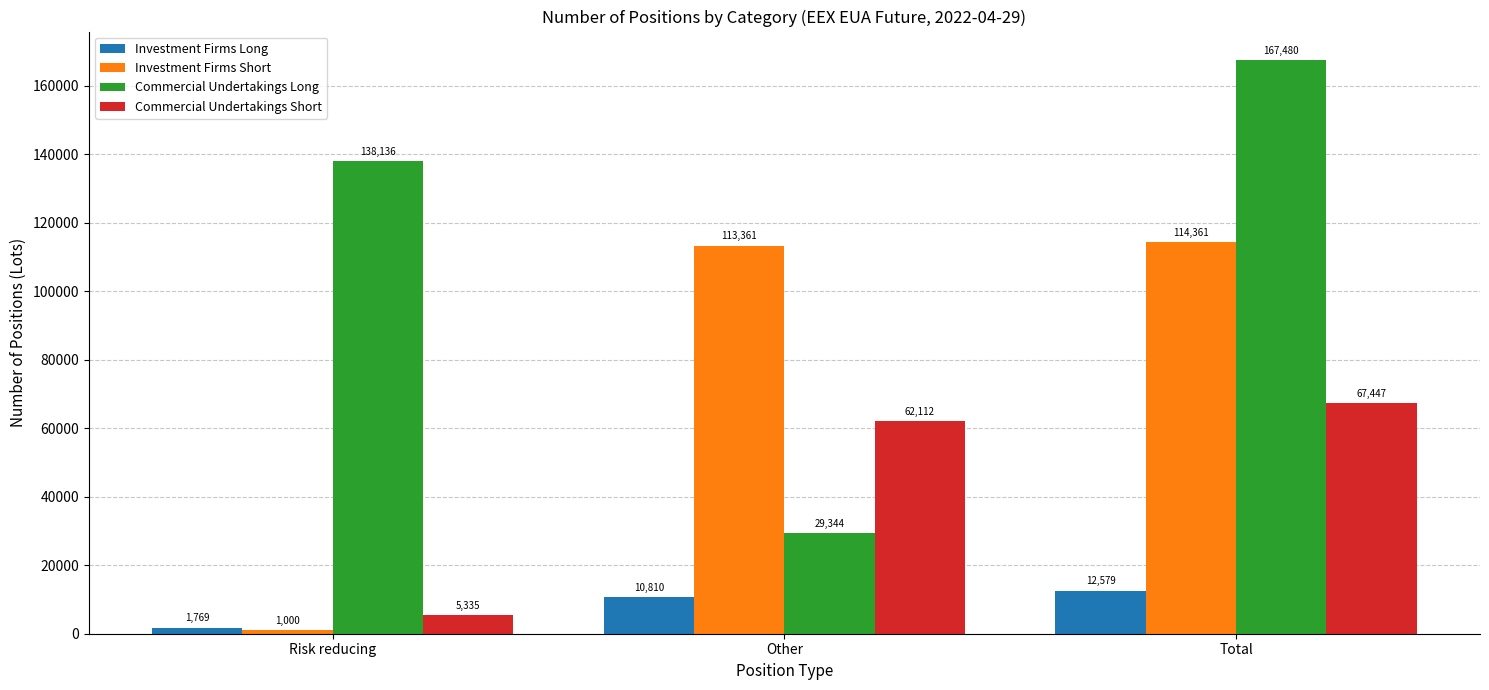

Reading left to right, what are all the values shown in this chart?

Investment Firms Long: Risk reducing=1769	Other=10810	Total=12579
Investment Firms Short: Risk reducing=1000	Other=113361	Total=114361
Commercial Undertakings Long: Risk reducing=138136	Other=29344	Total=167480
Commercial Undertakings Short: Risk reducing=5335	Other=62112	Total=67447